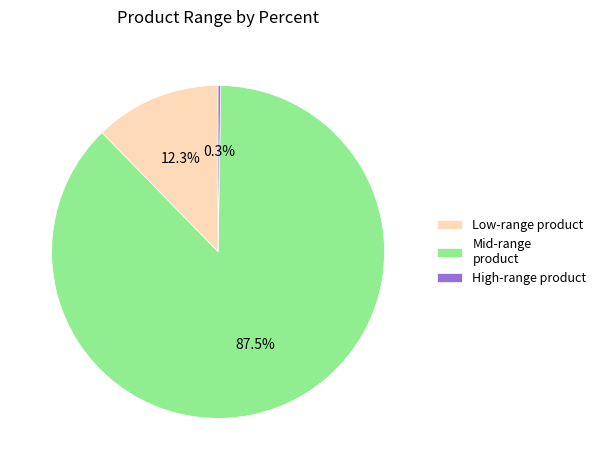

Which slice is the largest?

Mid-range product